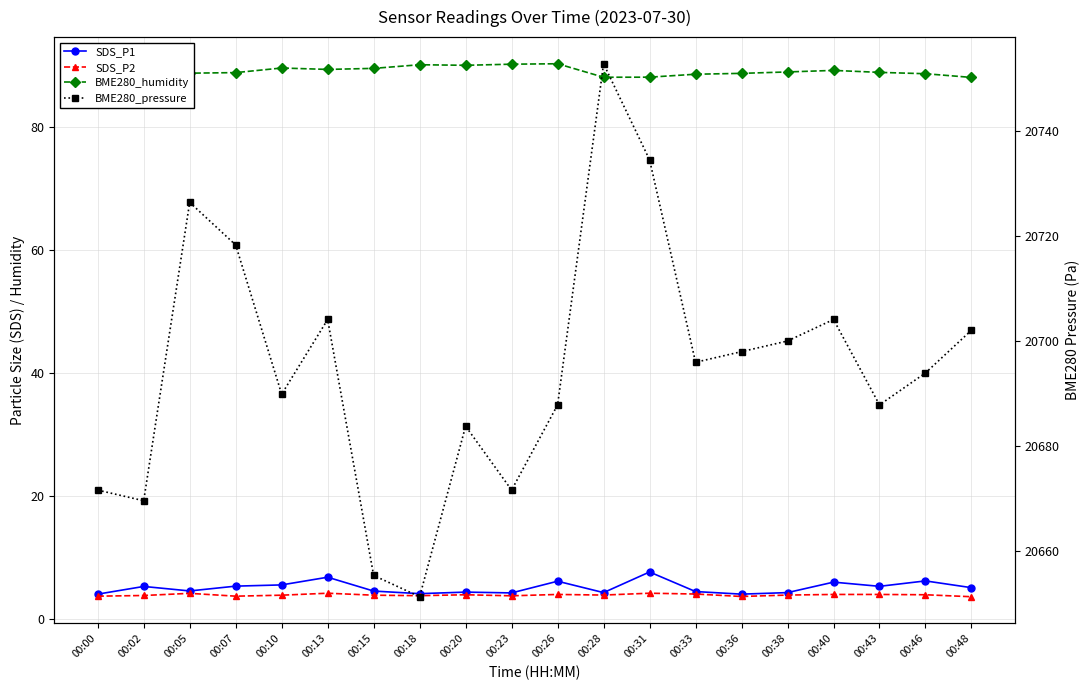

What is the sum of all SDS_P2 values?

78.3